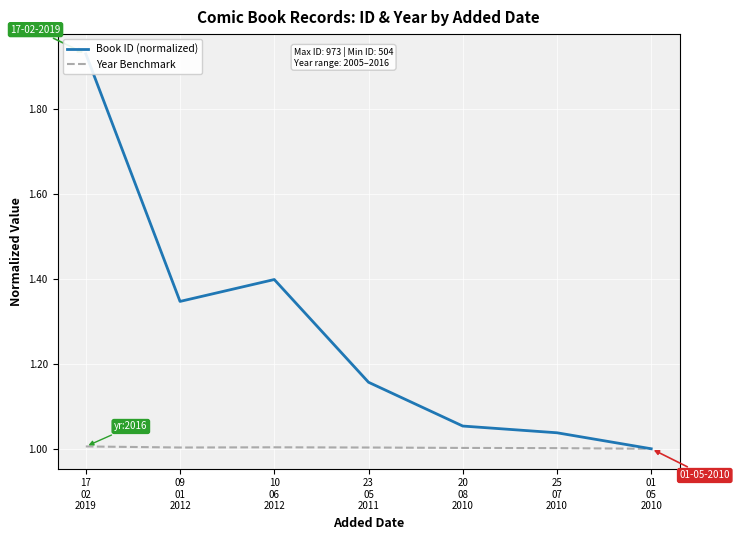

What is the average value of the Book ID (normalized) series?

1.3